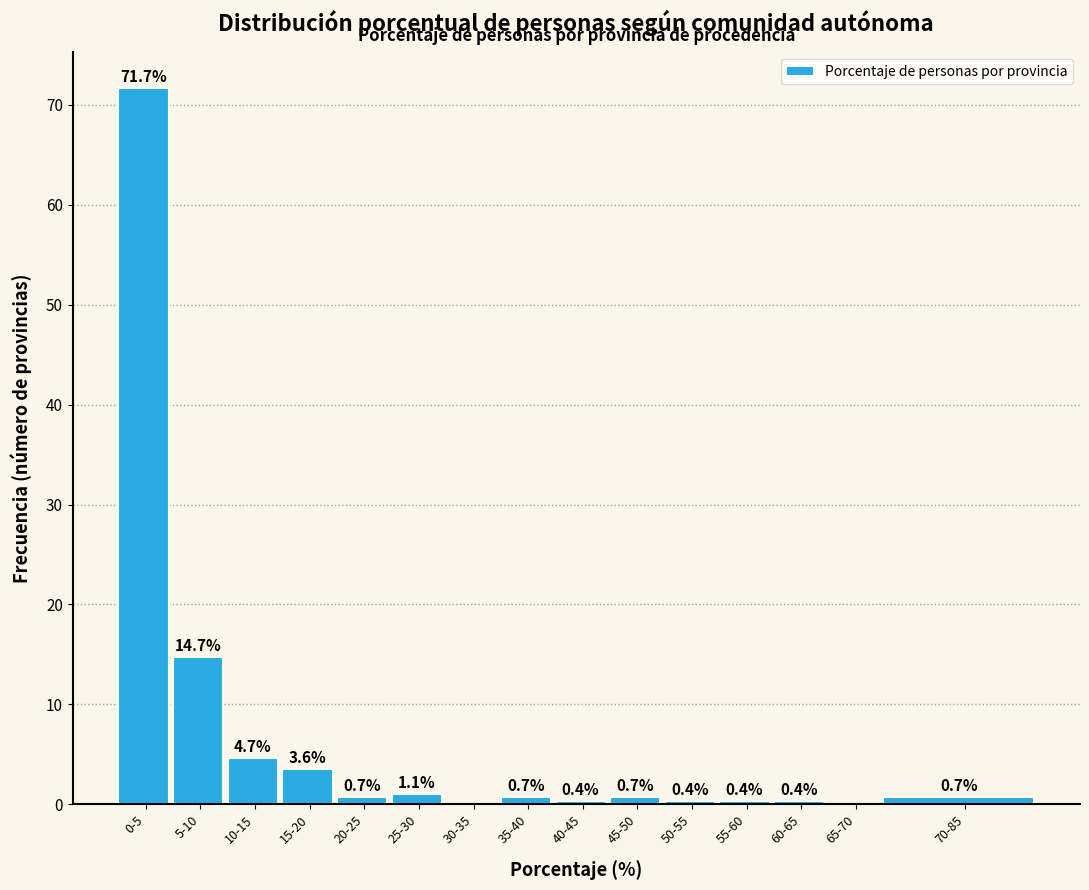

Reading left to right, transcribe all the data shown in this chart.

0-5=71.7	5-10=14.7	10-15=4.7	15-20=3.6	20-25=0.7	25-30=1.1	30-35=0.0	35-40=0.7	40-45=0.4	45-50=0.7	50-55=0.4	55-60=0.4	60-65=0.4	65-70=0.0	70-85=0.7